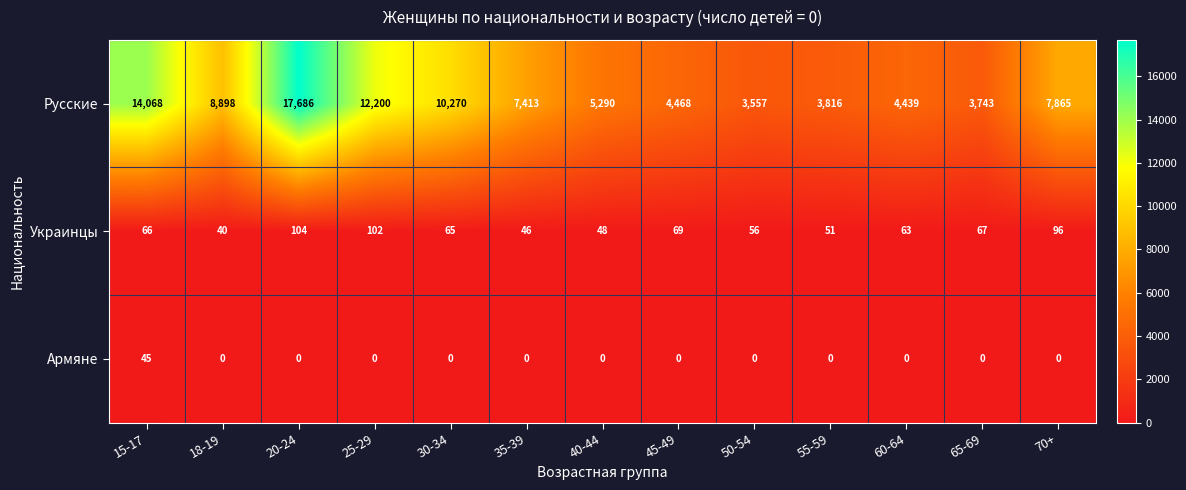

What is the difference between the highest and lowest values at 18-19?

8898